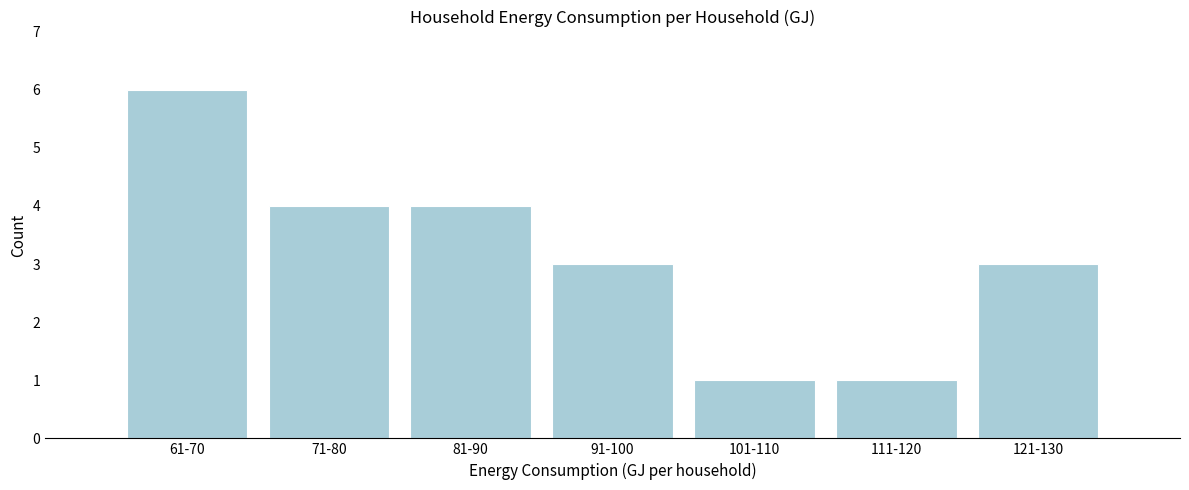

Reading left to right, what are all the values shown in this chart?

6	4	4	3	1	1	3